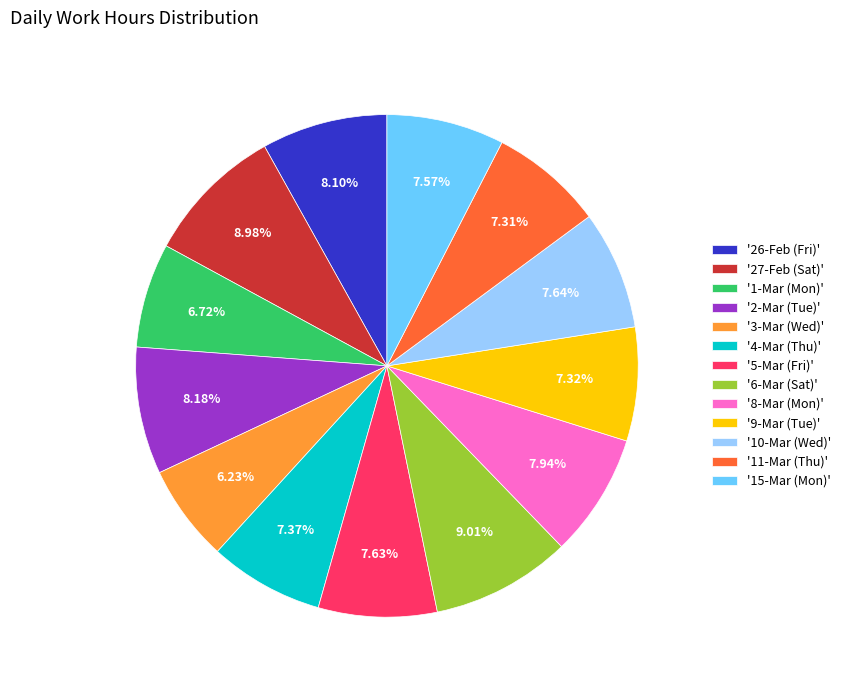

Do '9-Mar (Tue)' and '3-Mar (Wed)' together represent more than half of the pie?

No